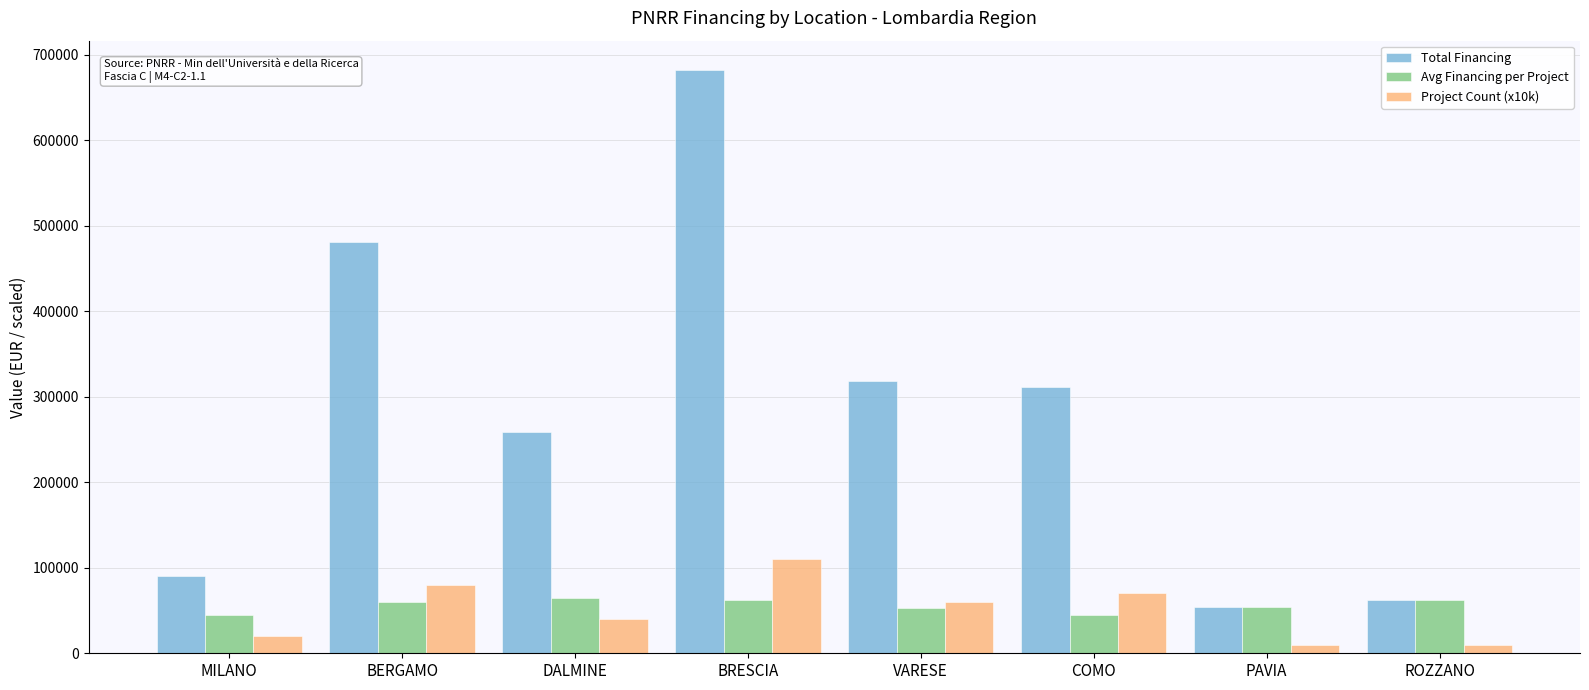

What is the difference between the second highest and second lowest values in the Avg Financing per Project series?

16928.1